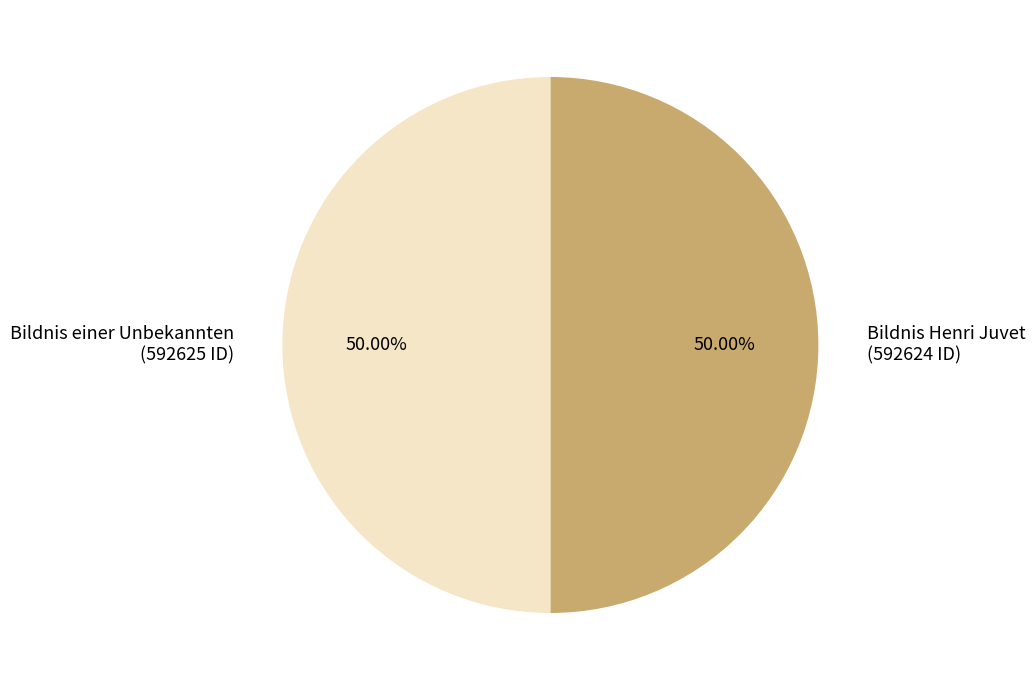

What percentage is the Bildnis Henri Juvet slice, to the nearest percent?

50%